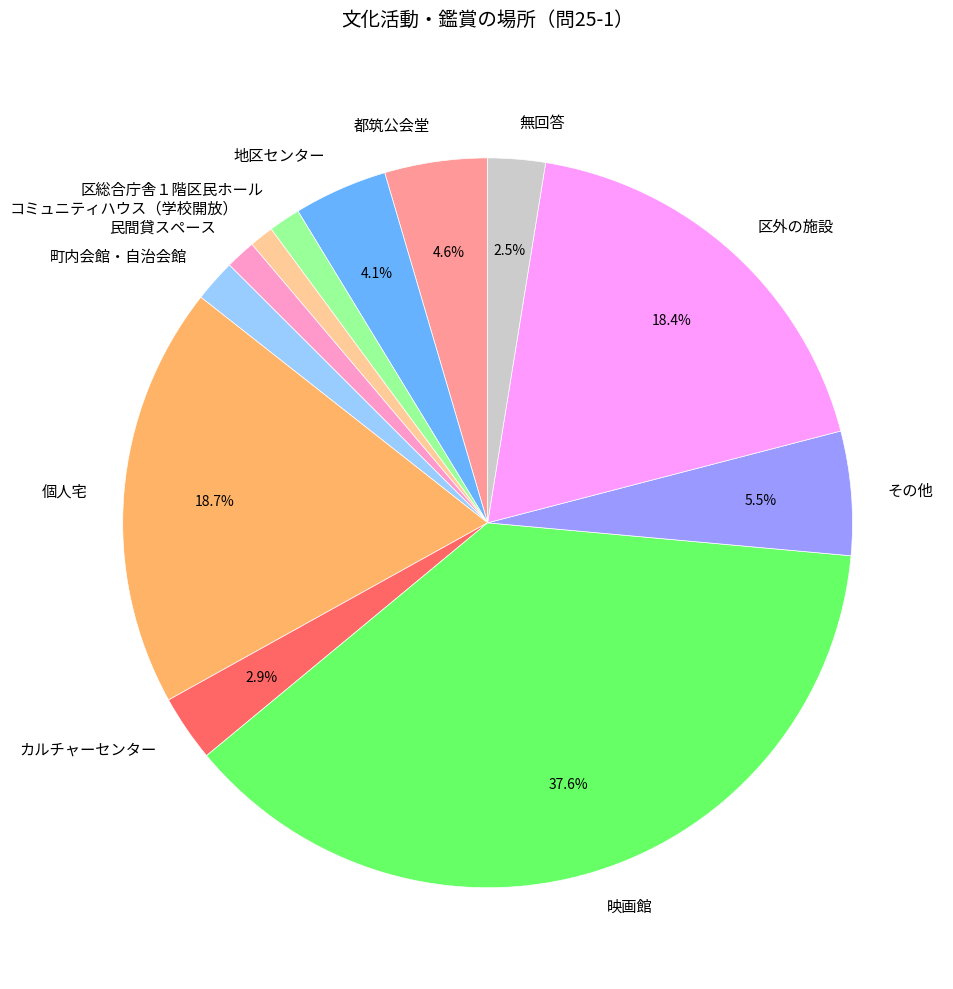

Count the number of slices in the pie.

12